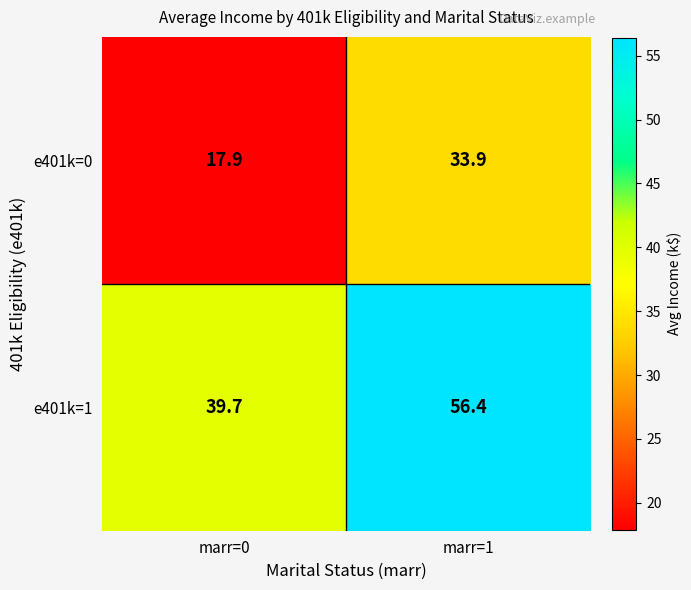

What is the total value across all series at marr=0?

57.6